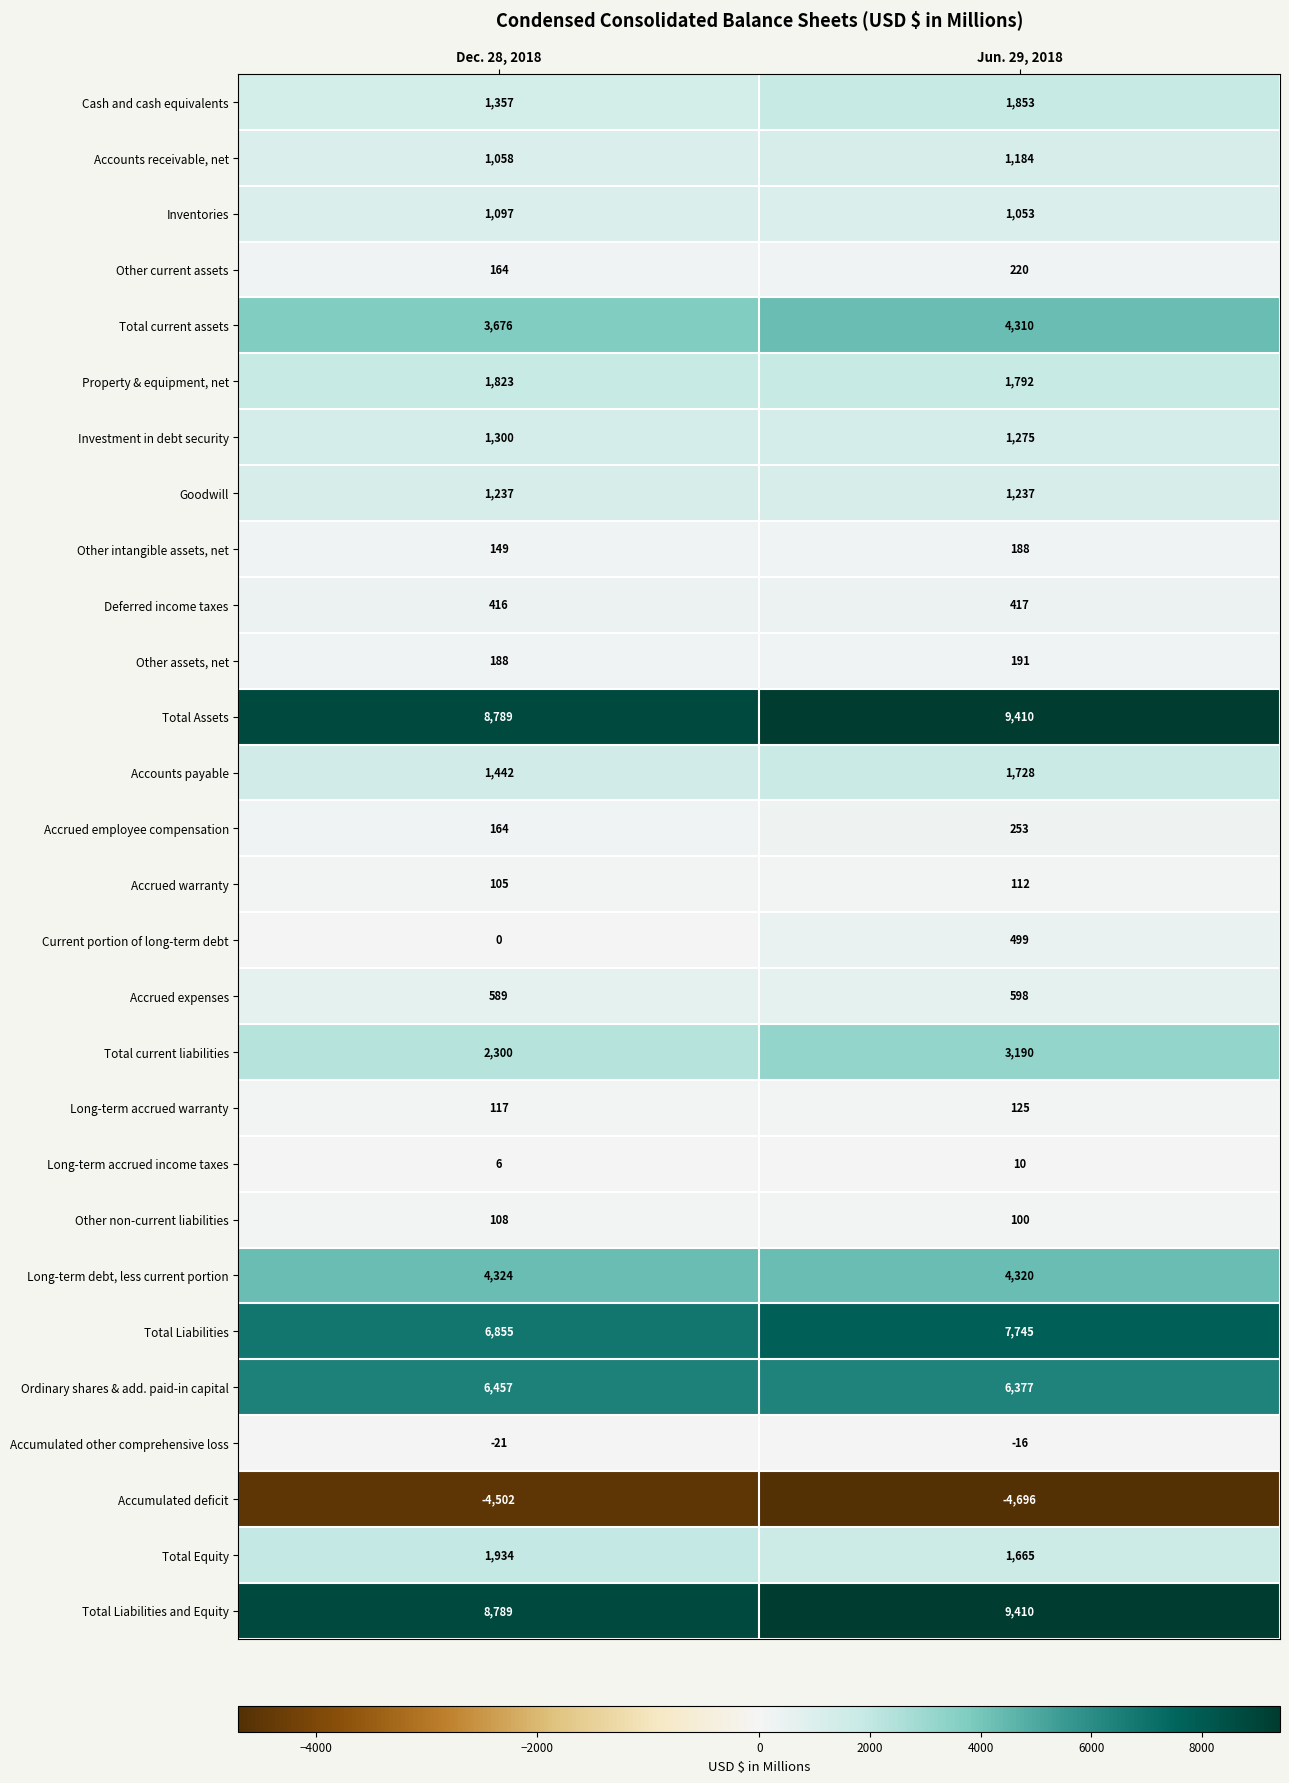

What is the total value across all series at Jun. 29, 2018?

54550